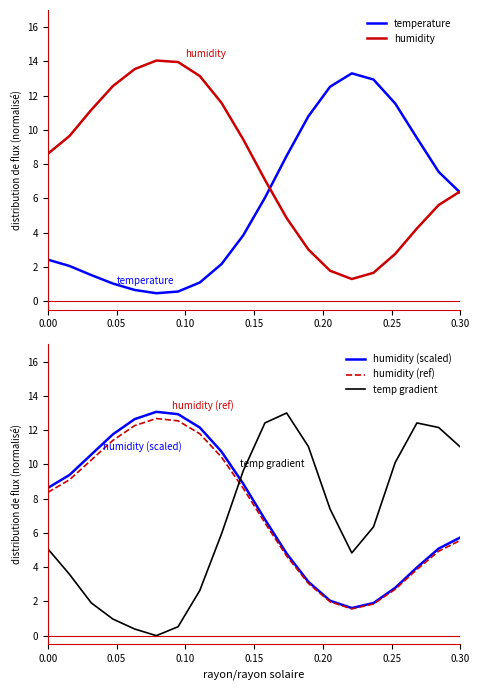

After their last crossing, which series has the higher values: humidity (ref) or temp gradient?

temp gradient